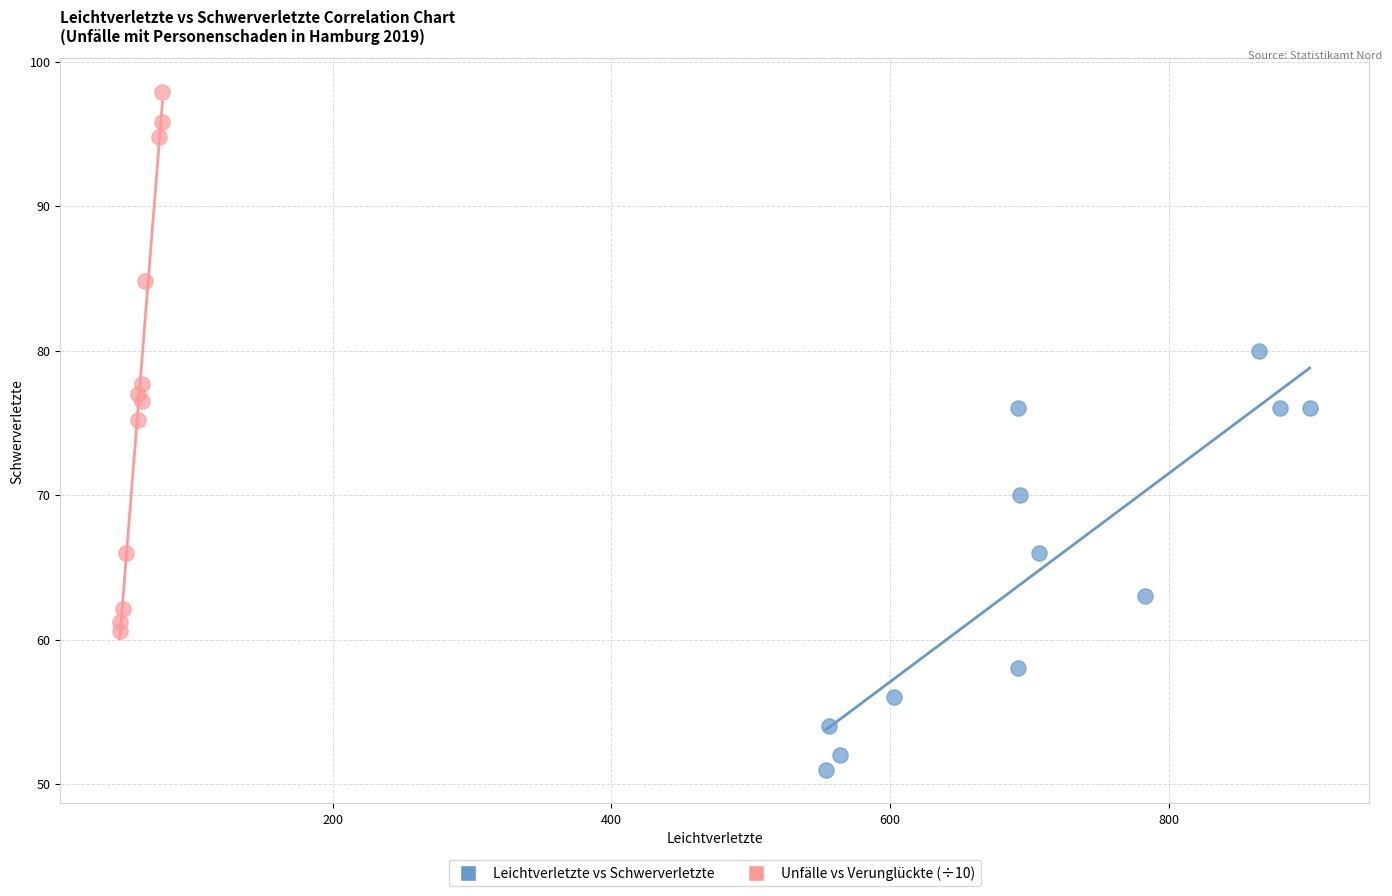

What are all the series names shown in the legend?

Leichtverletzte vs Schwerverletzte, Unfälle vs Verunglückte (÷10)